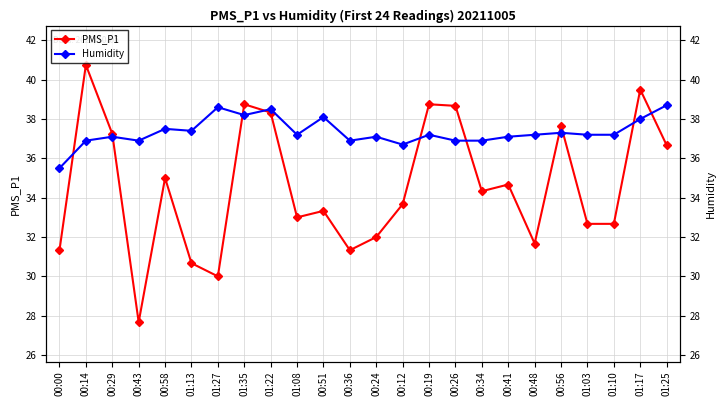

How many values in the Humidity series are below 37?

7